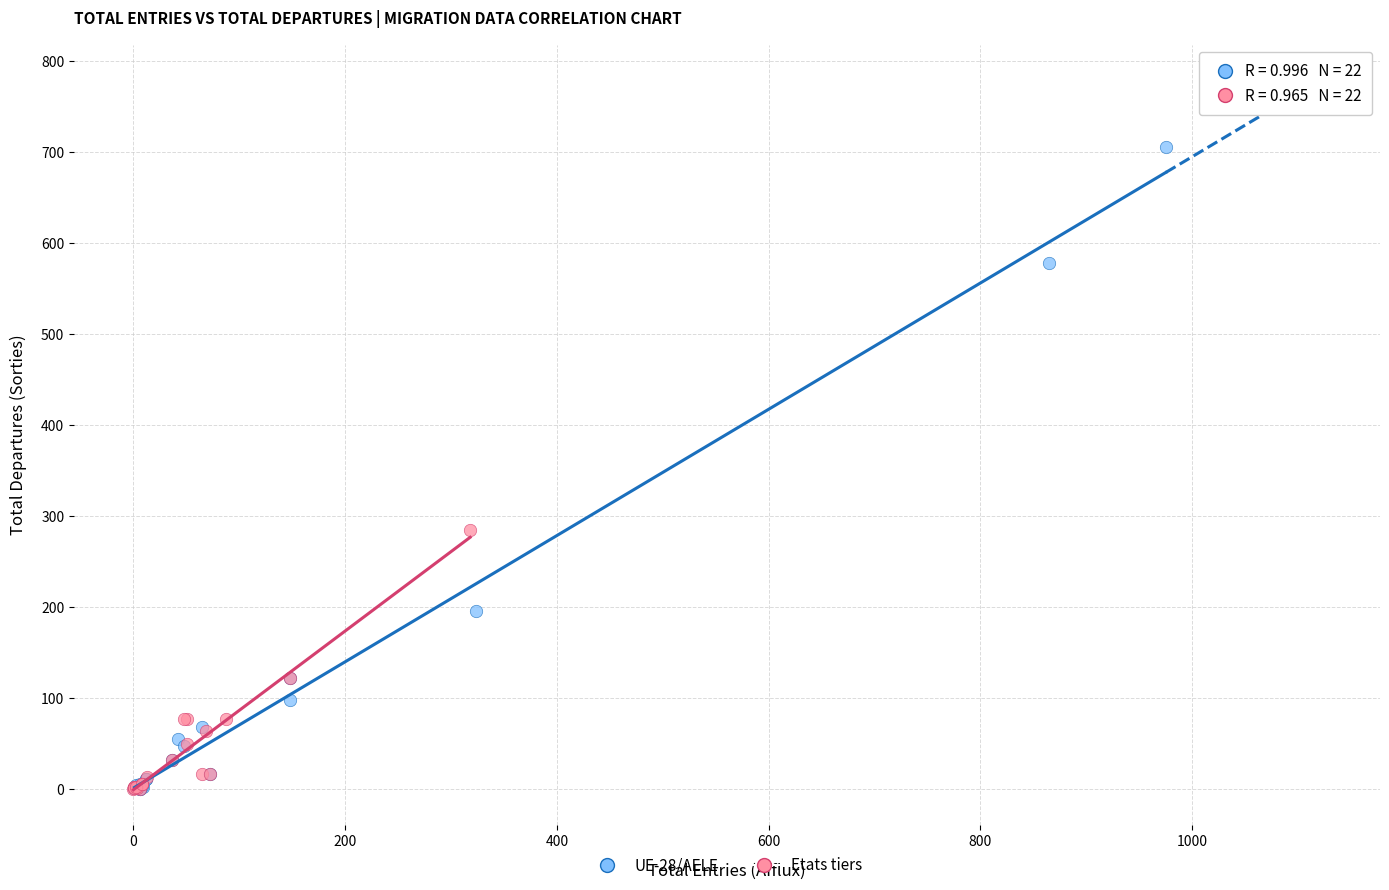

What are all the series names shown in the legend?

UE-28/AELE, Etats tiers